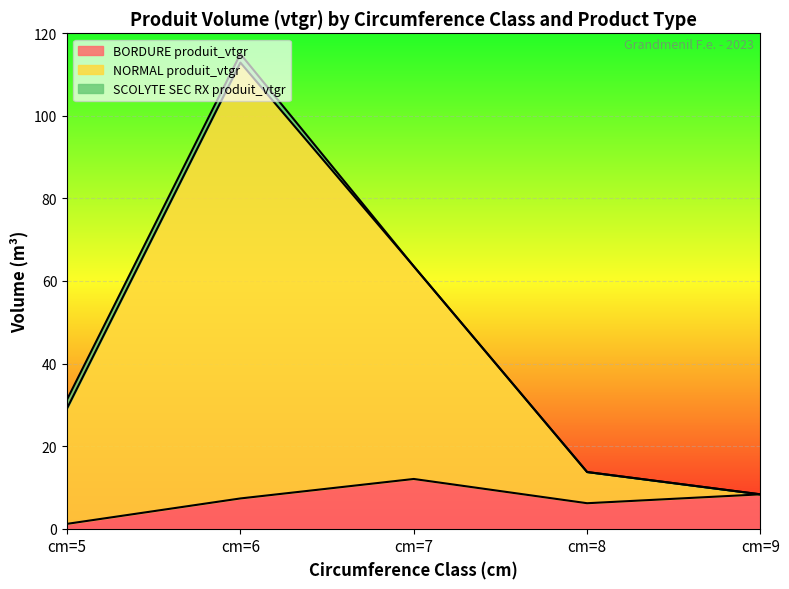

In BORDURE produit_vtgr, how many points are higher than both neighbors (excluding endpoints)?

1